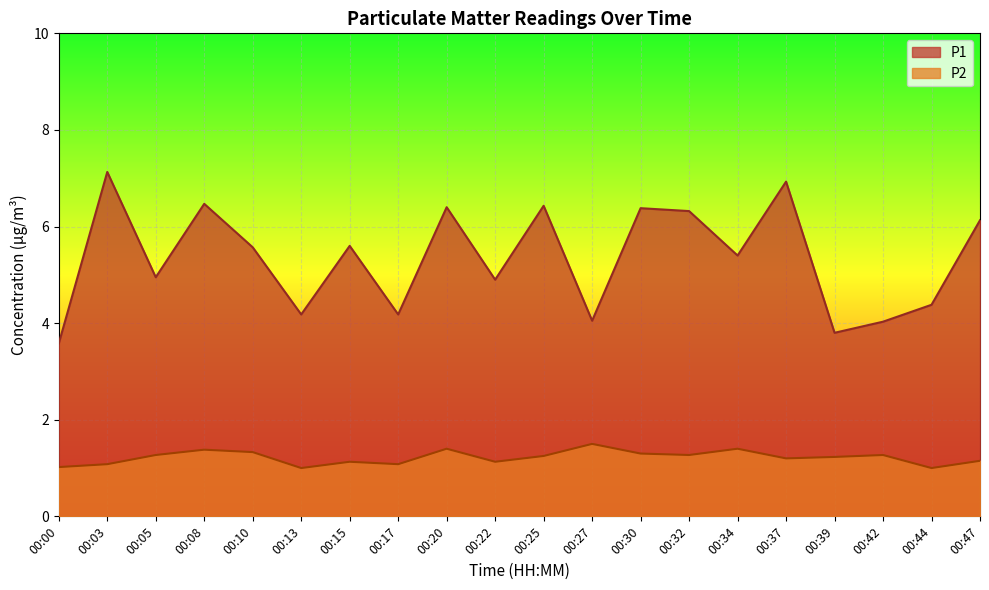

What is the value of the P1 point at the 20th from the left?

6.1